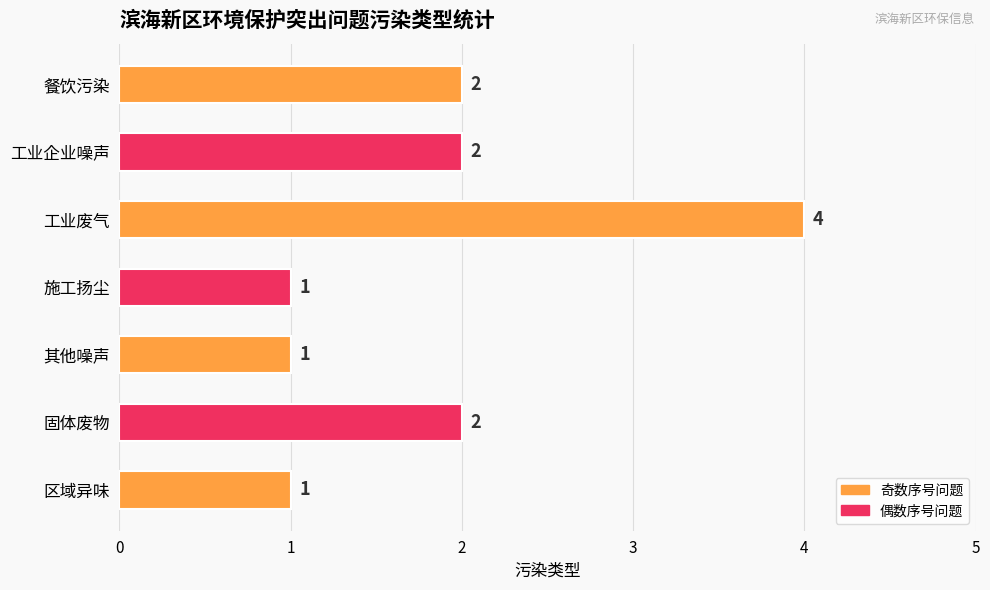

What is the ratio of the value at 工业企业噪声 to the value at 施工扬尘?

2.0